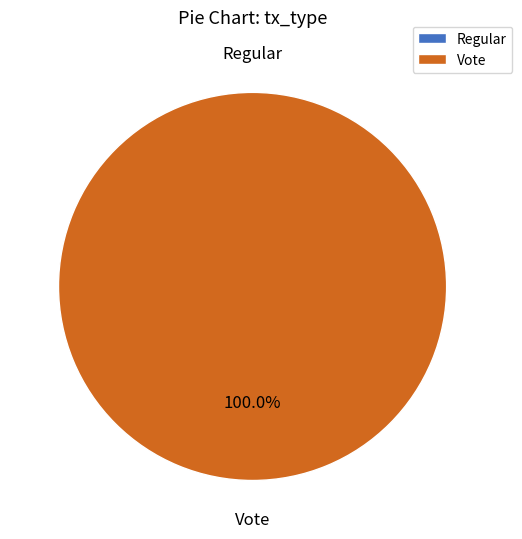

Which category accounts for the majority?

Vote